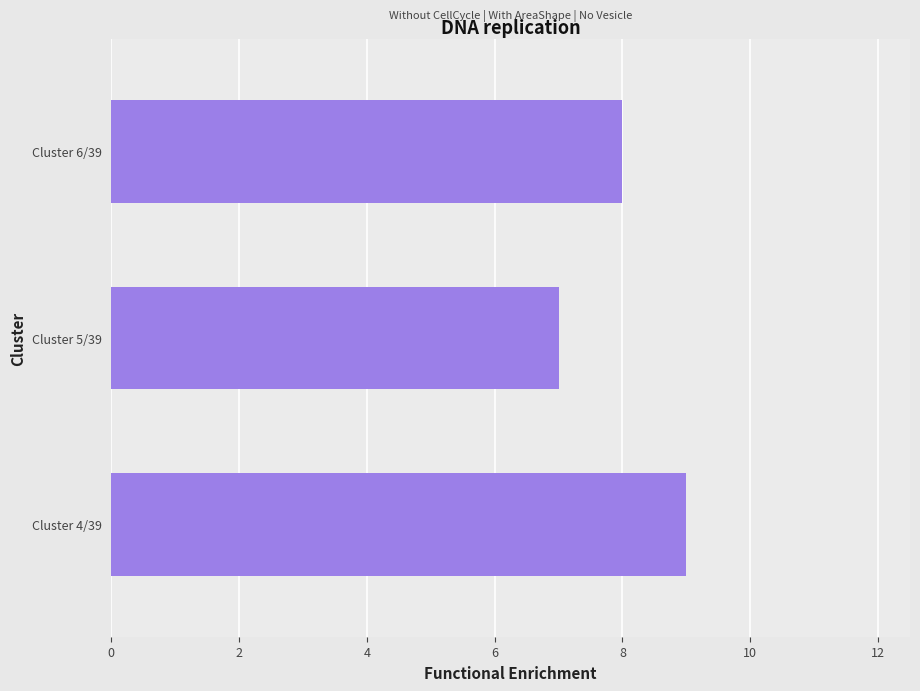

What is the sum of all values?

24